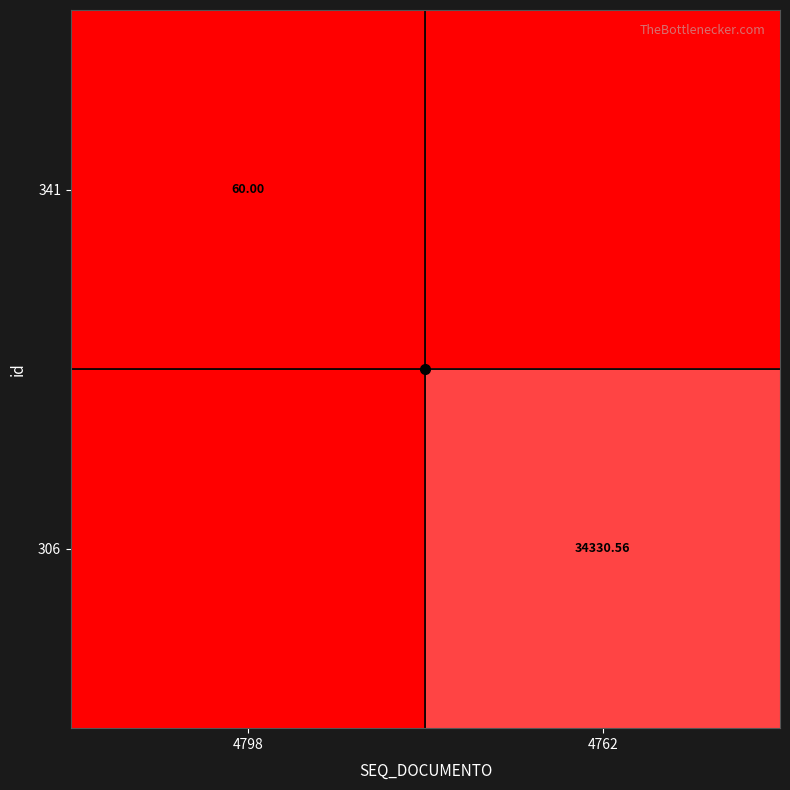

Is the value of 306 at 4762 greater than the value of 341 at 4798?

Yes